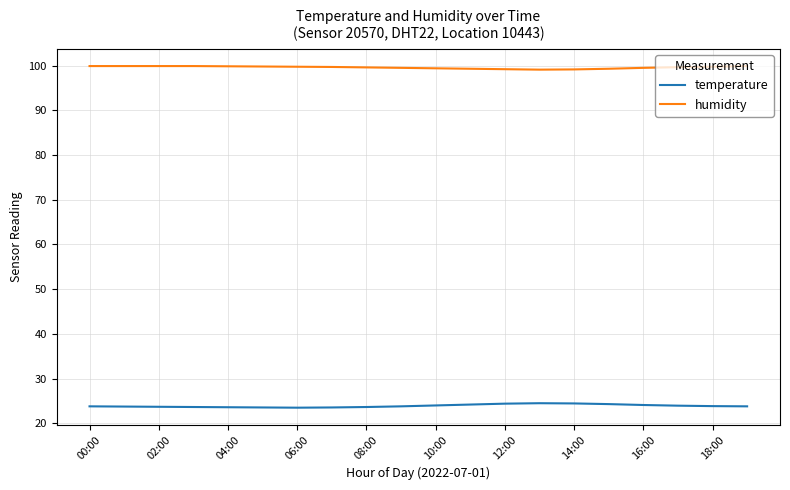

Which series has the largest total across all categories?

humidity